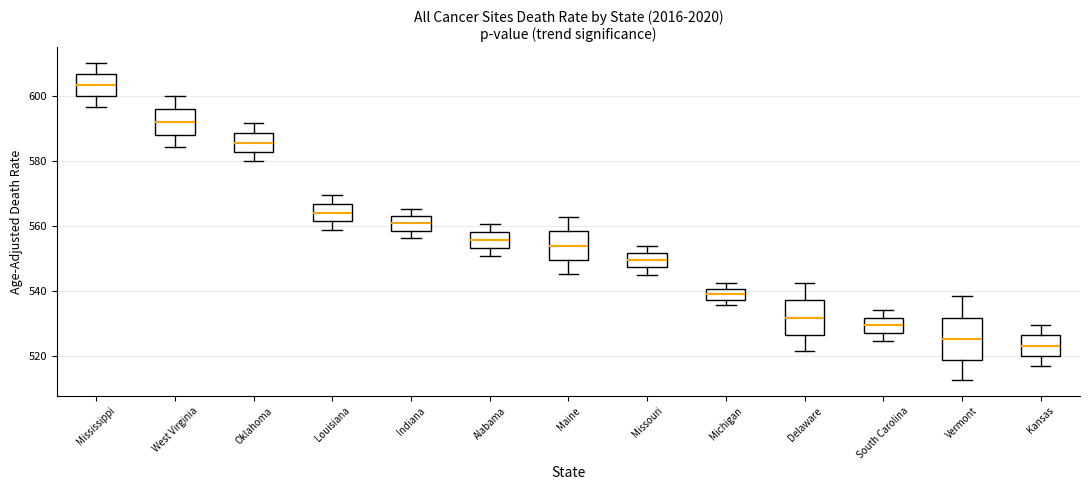

Where does the lower whisker of the box for South Carolina end on the y-axis? The values are not printed on the chart, so give them approximately, as read against the axis.

524